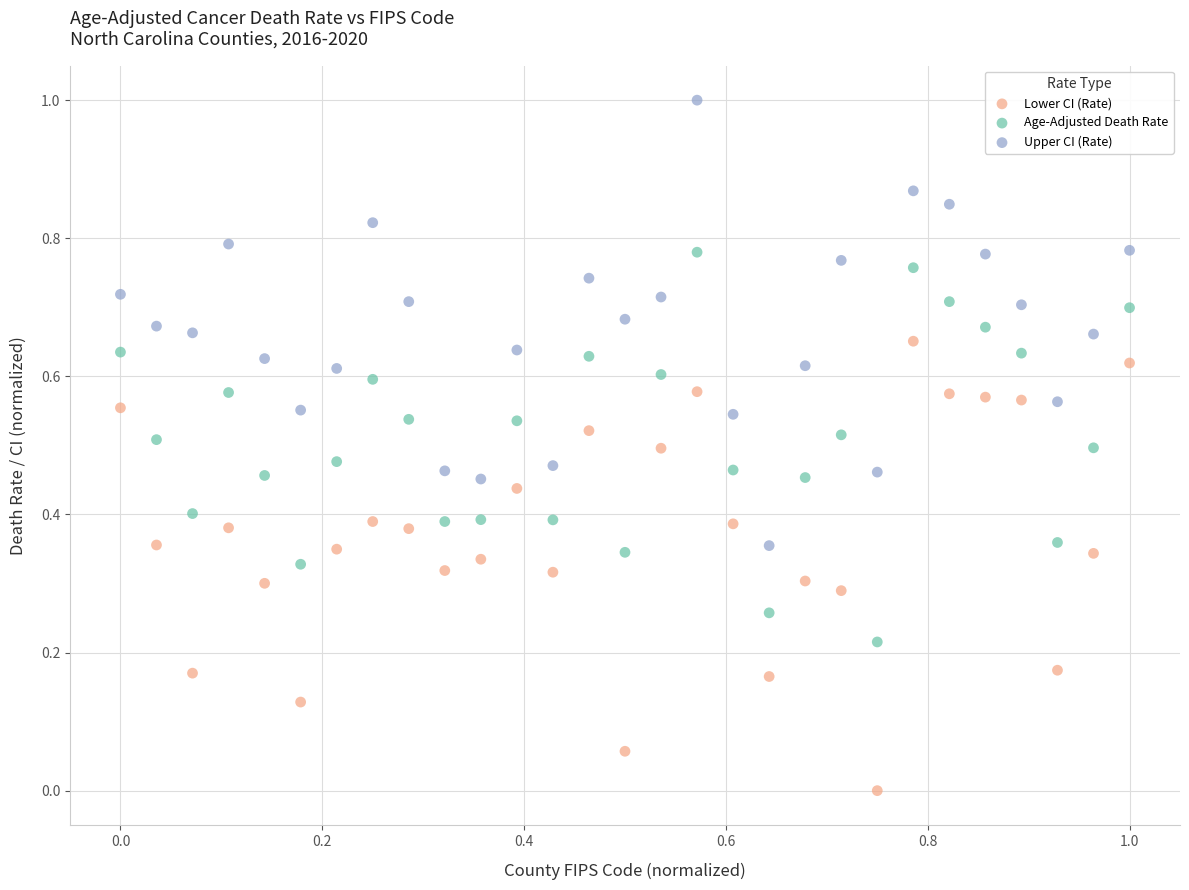

Across all data points, what is the range of Y values (max minus min)?

1.0